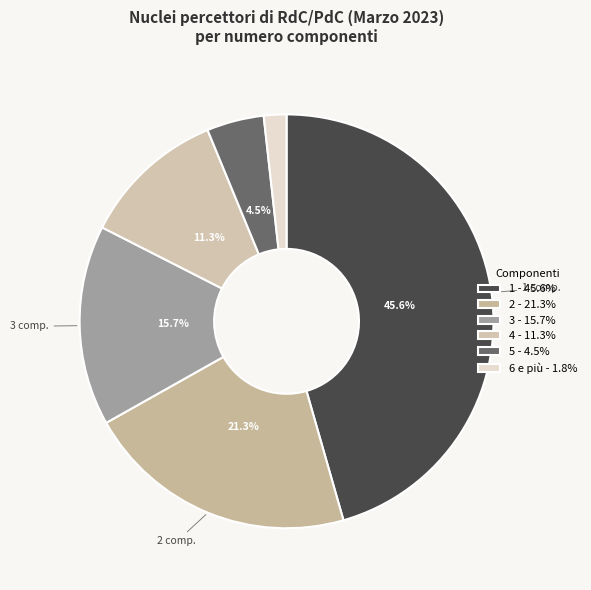

Combined, what portion of the pie is 5 and 4?

15.7%